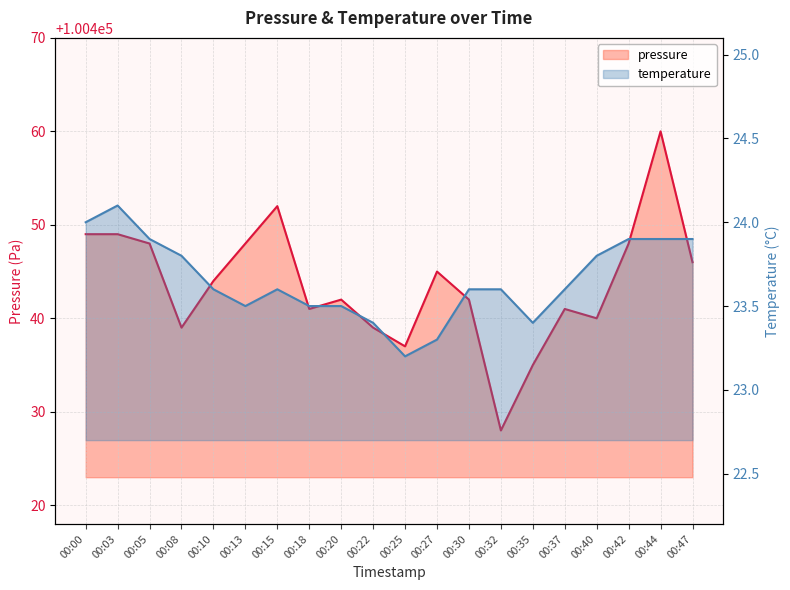

What is the sum of the pressure values at 00:47 and 00:22?

200885.0